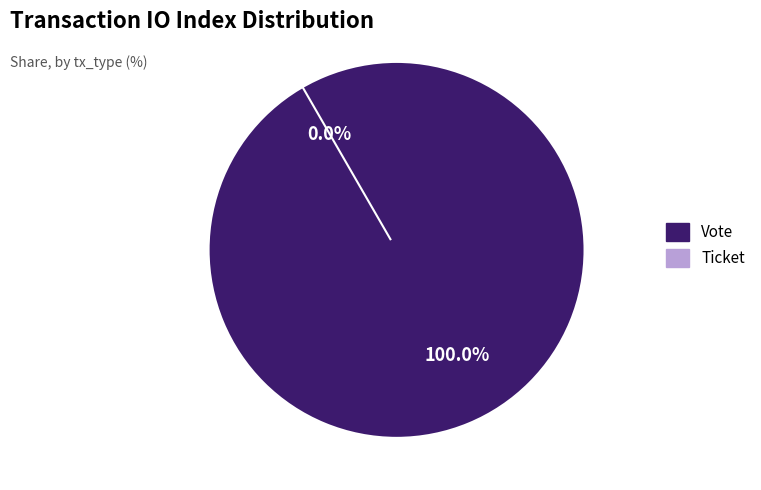

How many segments does this pie chart have?

2